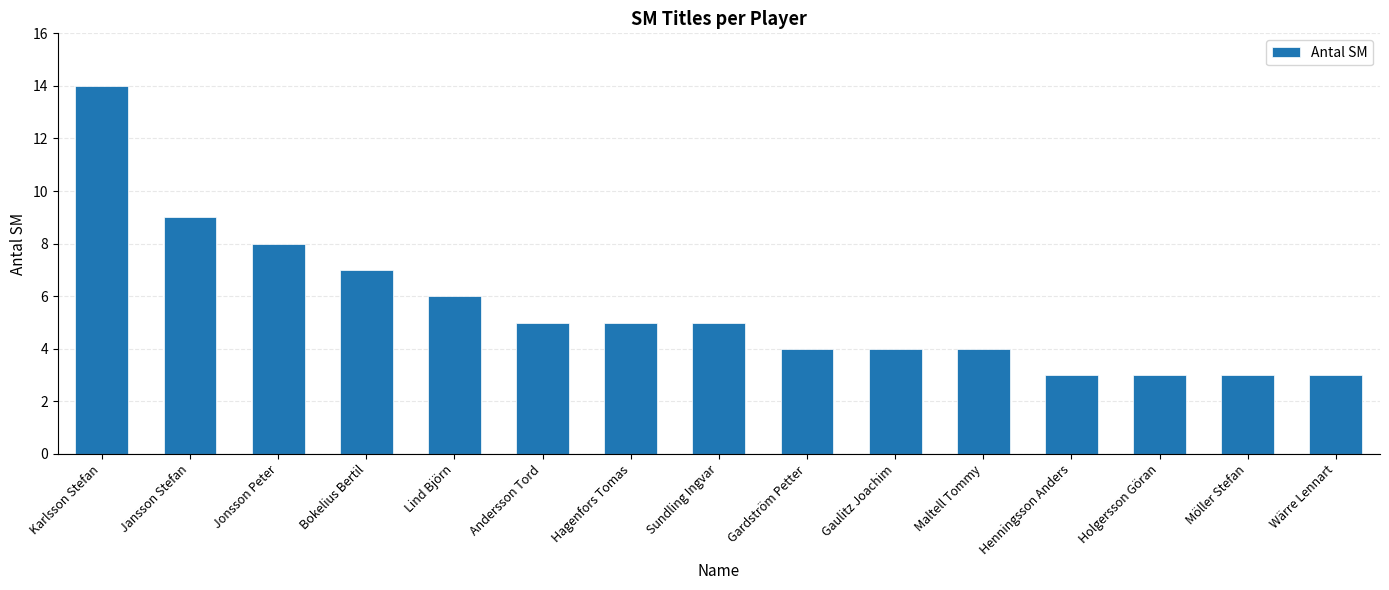

Is it true that the value at Gaulitz Joachim is 4?

True